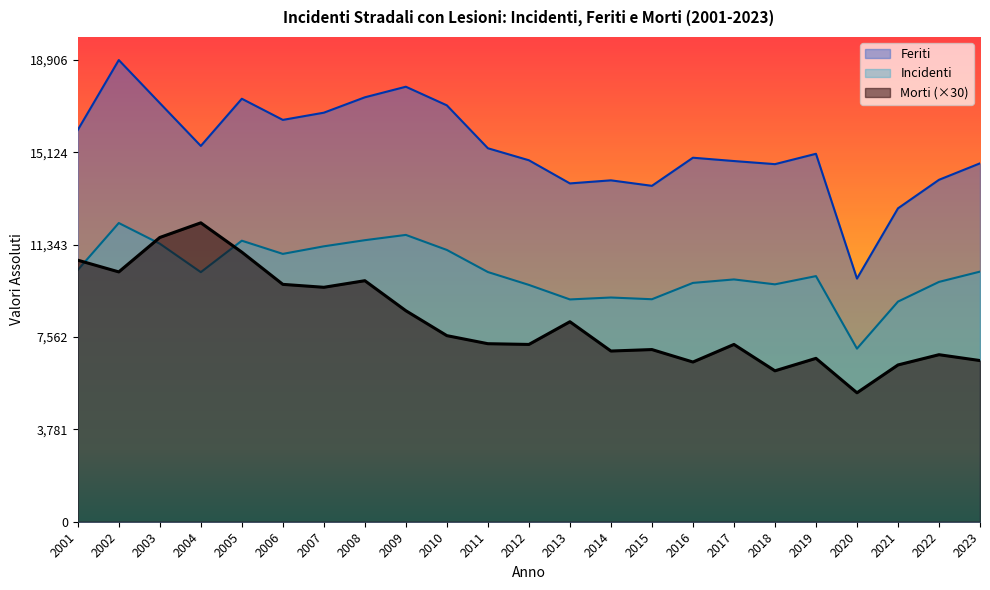

Is it true that Feriti equals 26599 at 2011?

False